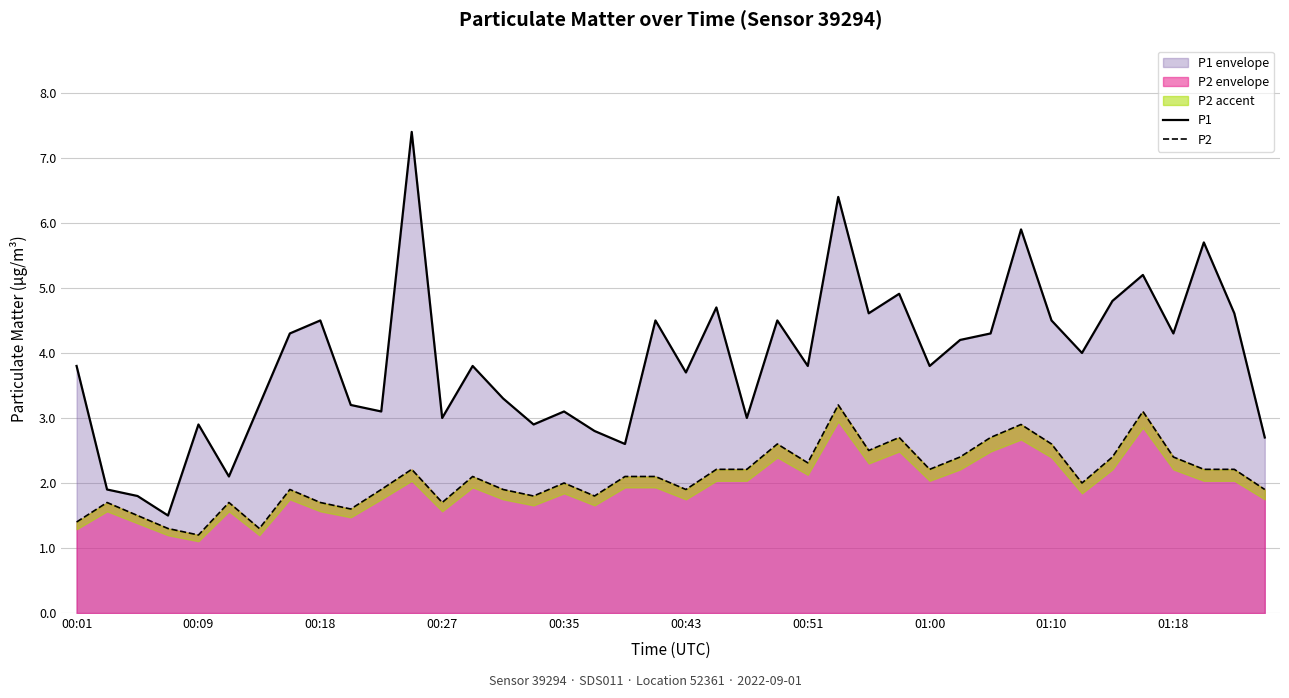

What position from the right is 21?

19